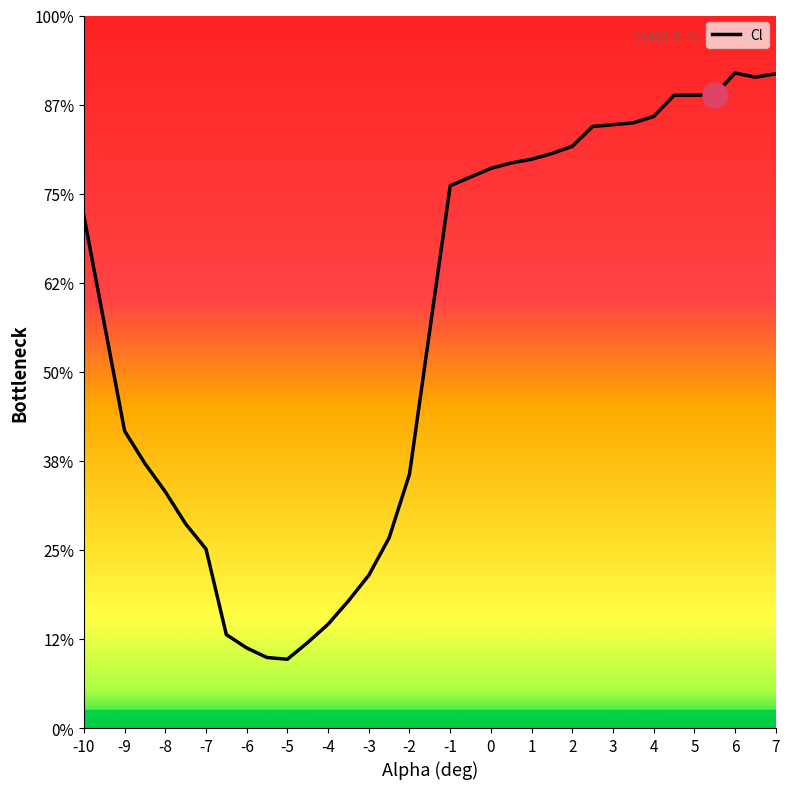

What is the change in value from -3.5 to 1?

+1.0